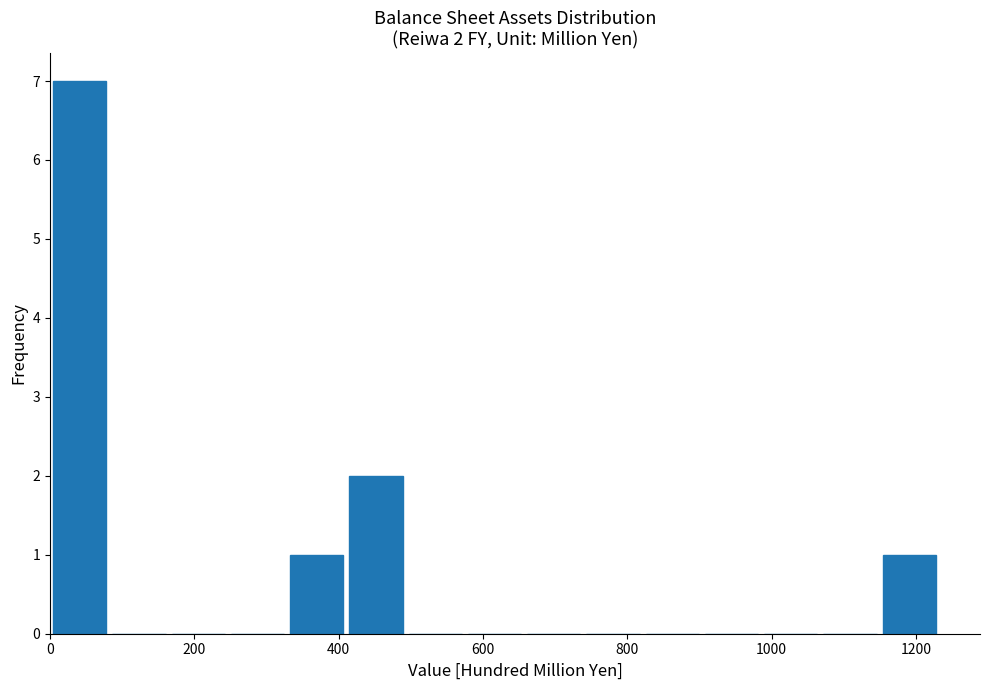

Over which range of the x-axis is the bar tallest?

0 to 80